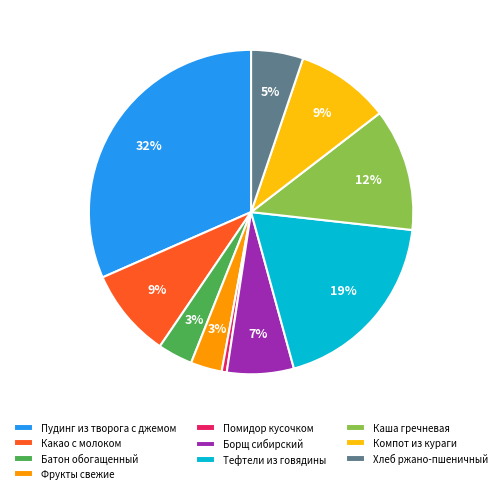

Between Тефтели из говядины and Пудинг из творога с джемом, which is larger?

Пудинг из творога с джемом